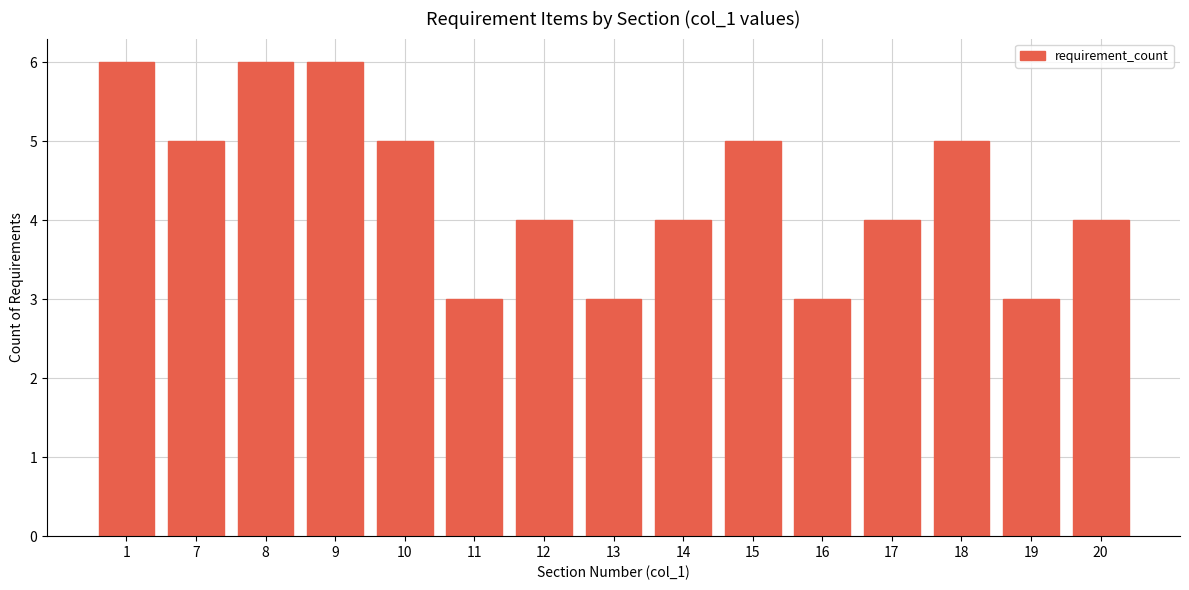

Reading left to right, extract all data points from this chart.

6	5	6	6	5	3	4	3	4	5	3	4	5	3	4